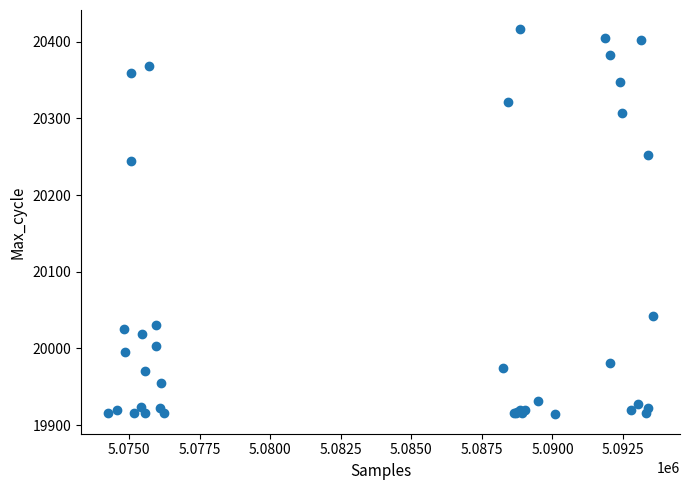

What Y value in the scatter plot is closest to 20165?

20244